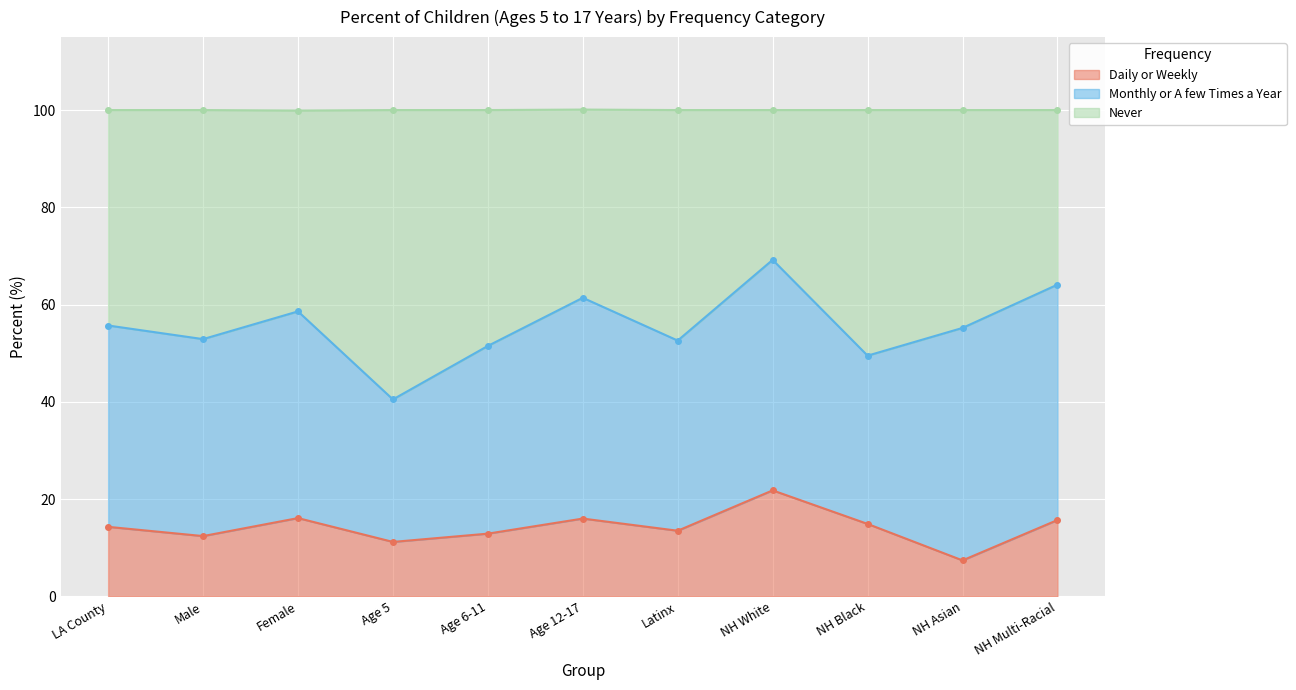

True or false: Daily or Weekly and Never intersect in this chart.

False